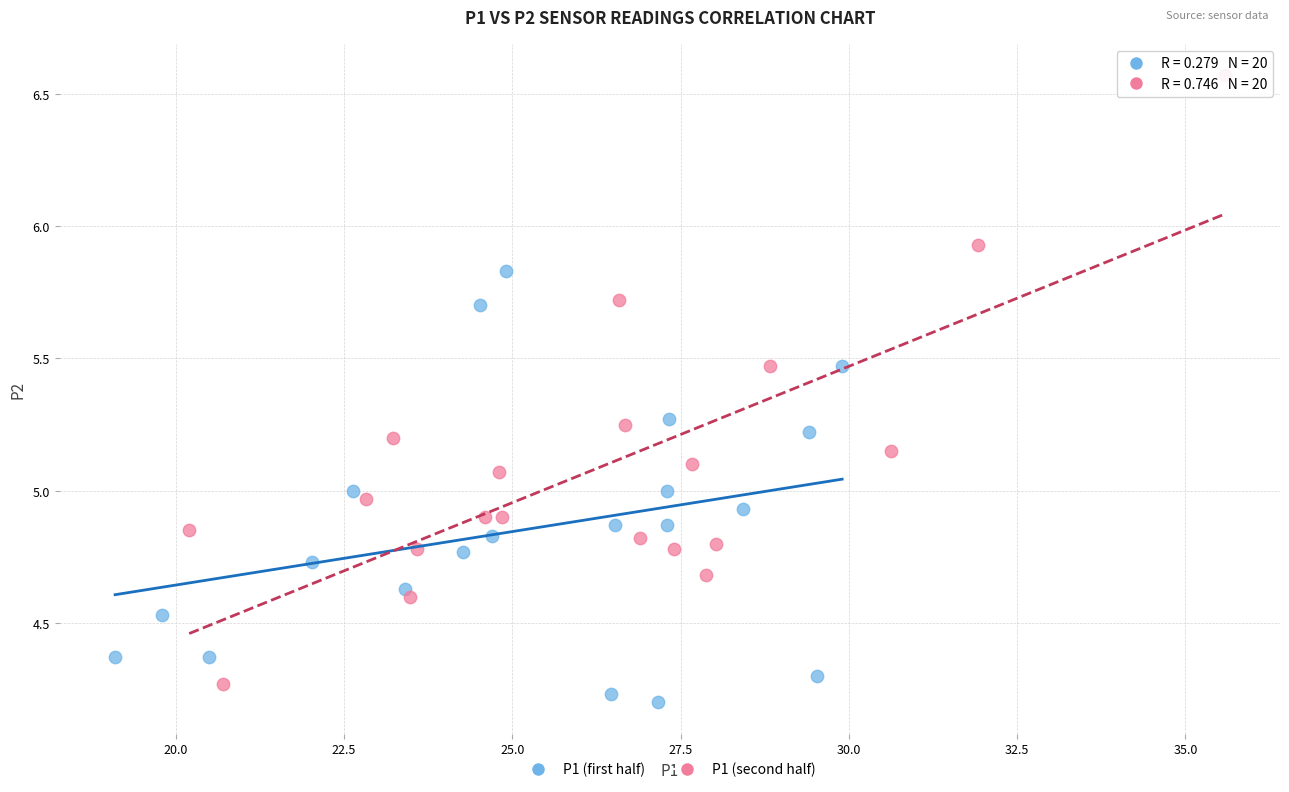

Which series has the widest spread of Y values?

P1 (second half)